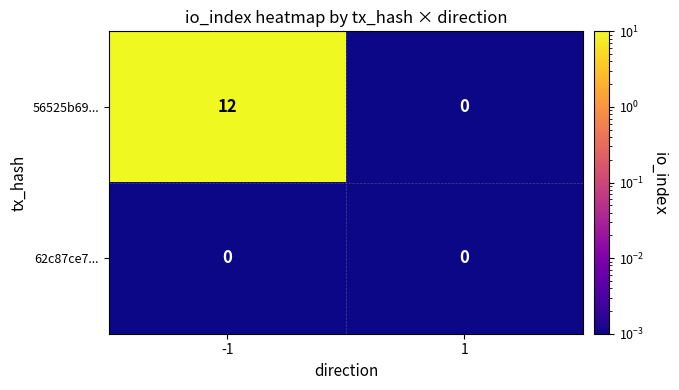

Reading left to right, extract all data points from this chart.

56525b69...: -1=12	1=0
62c87ce7...: -1=0	1=0